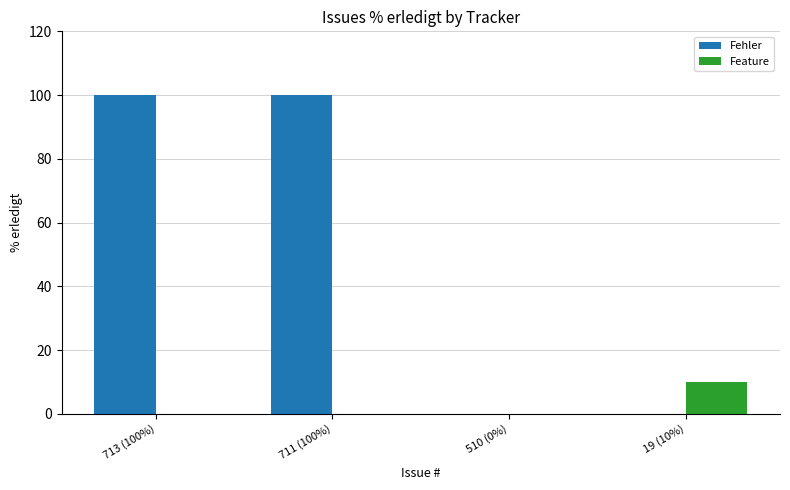

Which category has the highest value in the Feature series?

19 (10%)